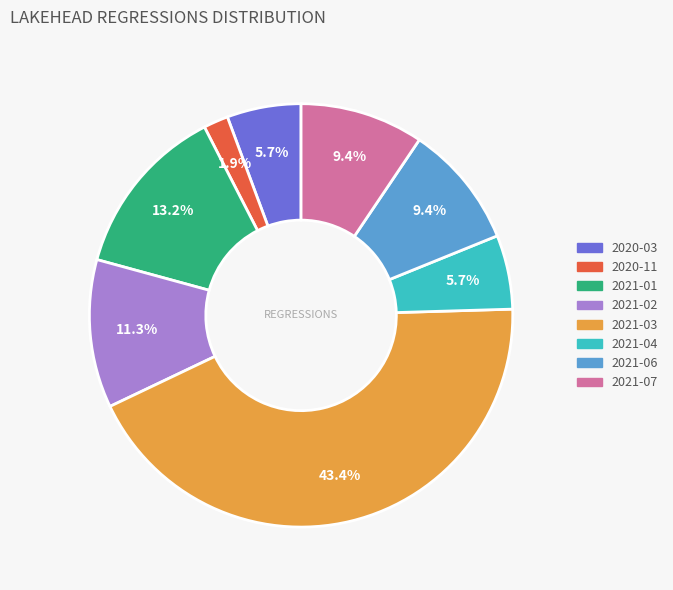

Does any single category account for the majority?

No